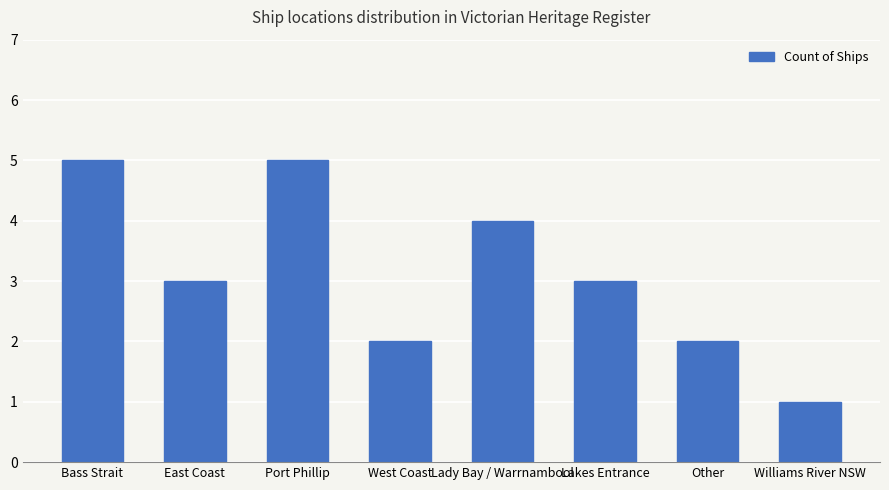

Does the chart contain stacked bars?

No